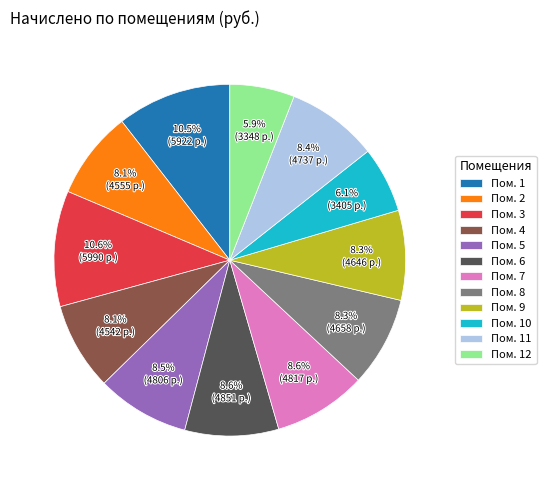

What percentage is NOT represented by Пом. 9?

91.7%